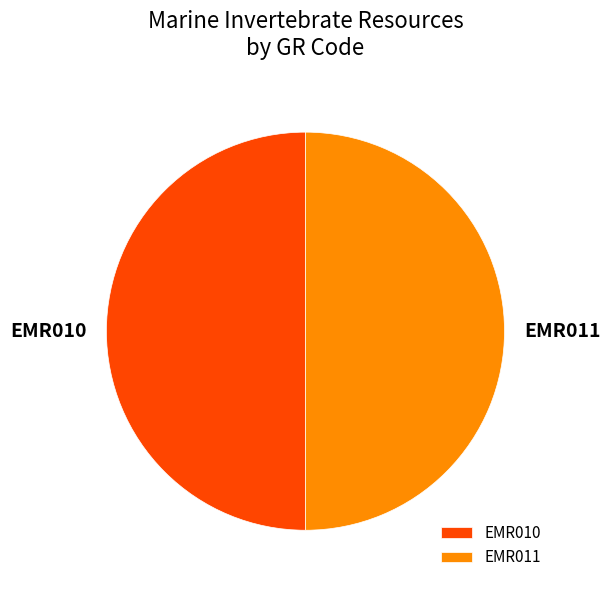

Do EMR011 and EMR010 together represent more than half of the pie?

Yes